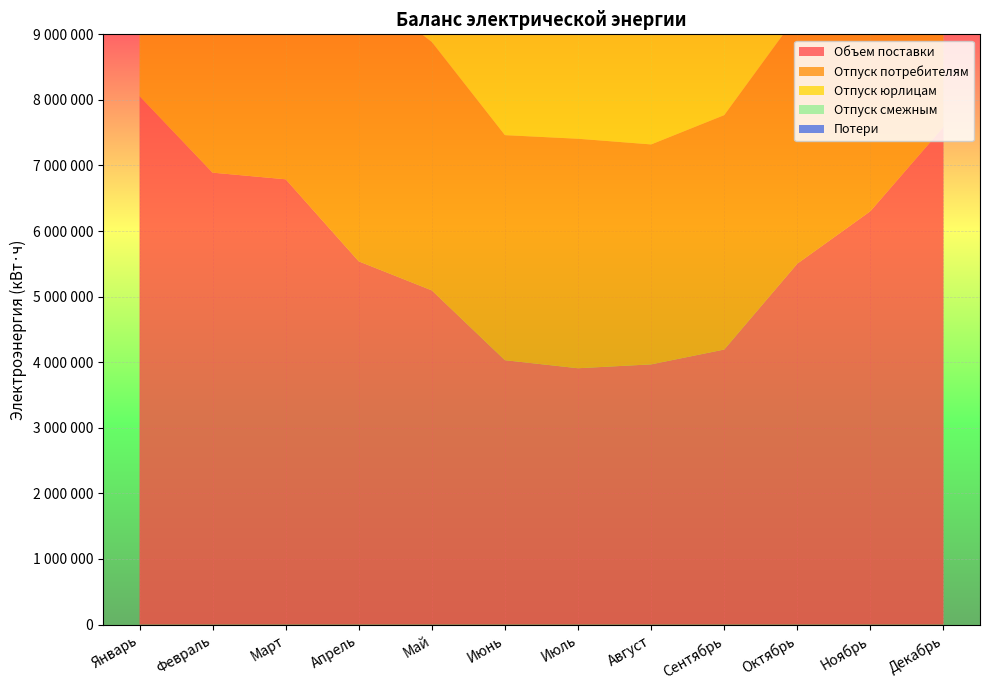

Reading right to left, extract all data points from this chart.

Объем поставки: Декабрь=7587997	Ноябрь=6303357	Октябрь=5503185	Сентябрь=4193560	Август=3967384	Июль=3908379	Июнь=4030915	Май=5095370	Апрель=5538350	Март=6789534	Февраль=6890842	Январь=8058573
Отпуск потребителям: Декабрь=4762156	Ноябрь=4246819	Октябрь=3789119	Сентябрь=3574197	Август=3354007	Июль=3499444	Июнь=3431887	Май=3786158	Апрель=4209679	Март=4833085	Февраль=5196572	Январь=5519164
Отпуск юрлицам: Декабрь=3291660	Ноябрь=2788967	Октябрь=2530942	Сентябрь=2363614	Август=2242405	Июль=2370064	Июнь=2354716	Май=2586911	Апрель=2989139	Март=3545227	Февраль=3727213	Январь=3944564
Отпуск смежным: Декабрь=2239054	Ноябрь=1778606	Октябрь=1286428	Сентябрь=394999	Август=326639	Июль=243349	Июнь=490079	Май=1309212	Апрель=1313669	Март=1734178	Февраль=1816888	Январь=2340000
Потери: Декабрь=586787	Ноябрь=277932	Октябрь=427638	Сентябрь=224364	Август=286738	Июль=165586	Июнь=108949	Май=0	Апрель=15002	Март=222271	Февраль=0	Январь=199409